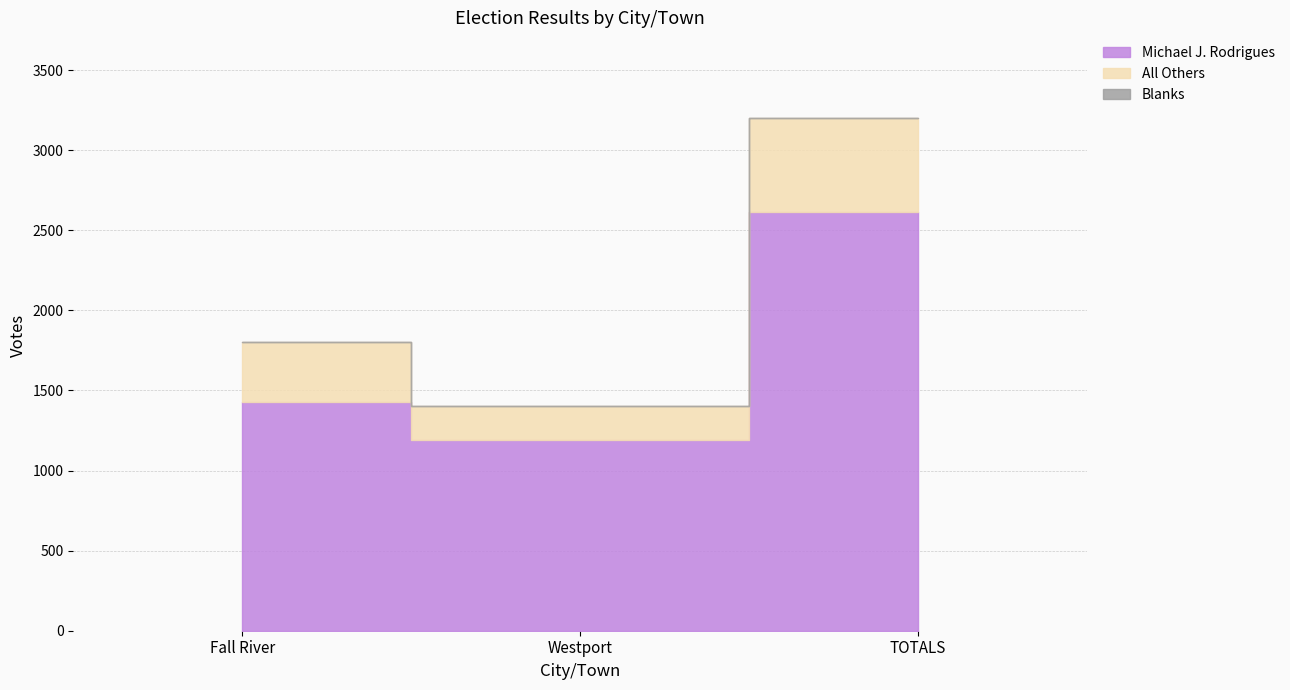

Is the value of All Others at Fall River greater than the value of Michael J. Rodrigues at TOTALS?

No